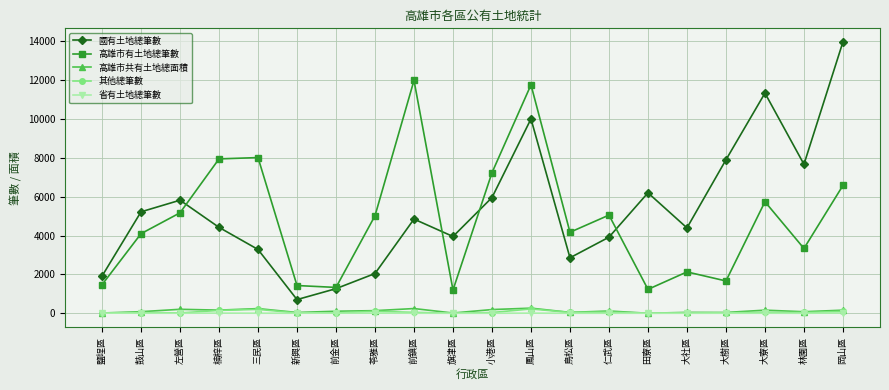

True or false: 其他總筆數 and 國有土地總筆數 intersect in this chart.

False